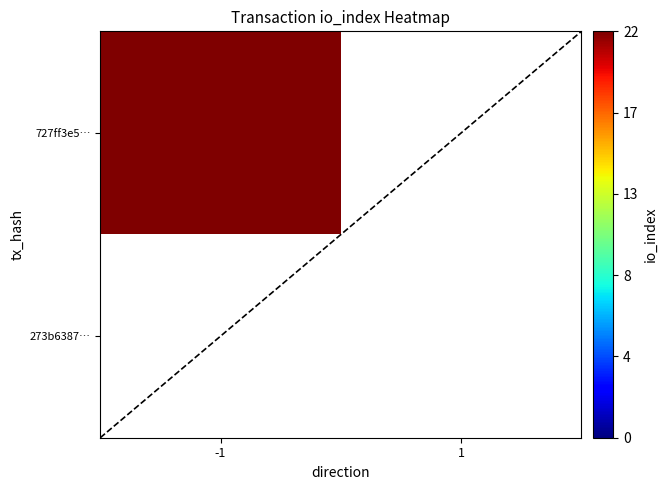

List the series in order of their peak value, highest first.

727ff3e54f09c73b0b19ece13e6514bb7218b0c, 273b6387b39abdf25c13413c8f146b113d2a541